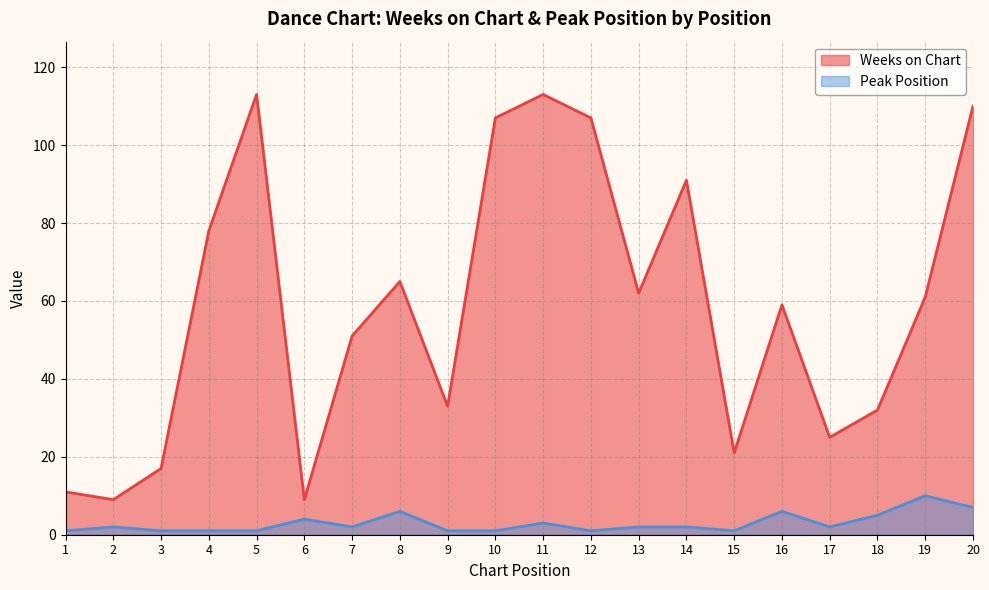

True or false: Peak Position and Weeks on Chart cross at least once.

False